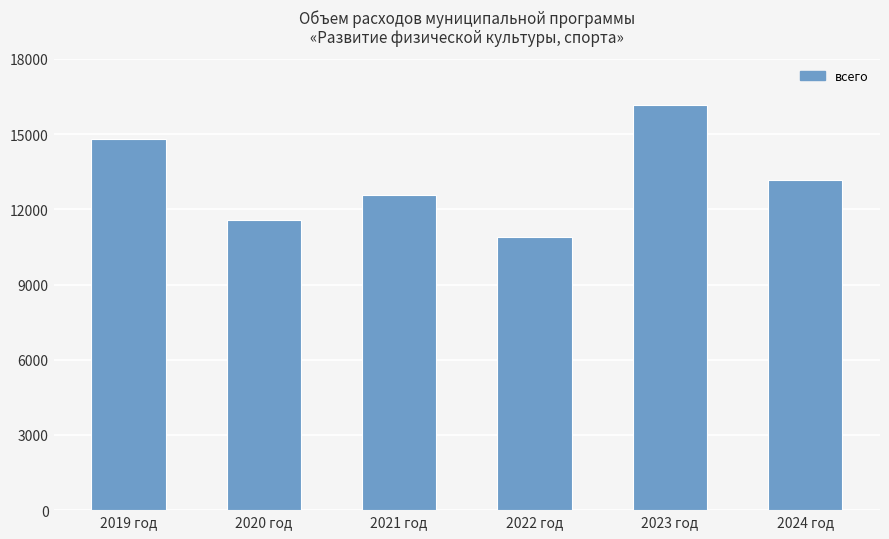

Count the number of values greater than 13171.

3